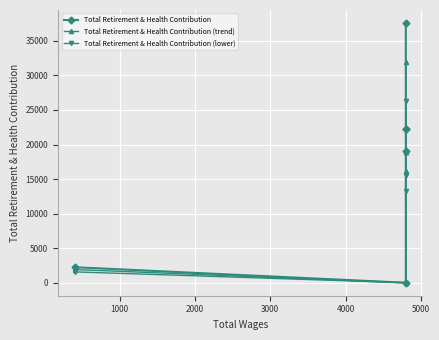

What is the value of the Total Retirement & Health Contribution (lower) point at the 4th from the left?

15526.7